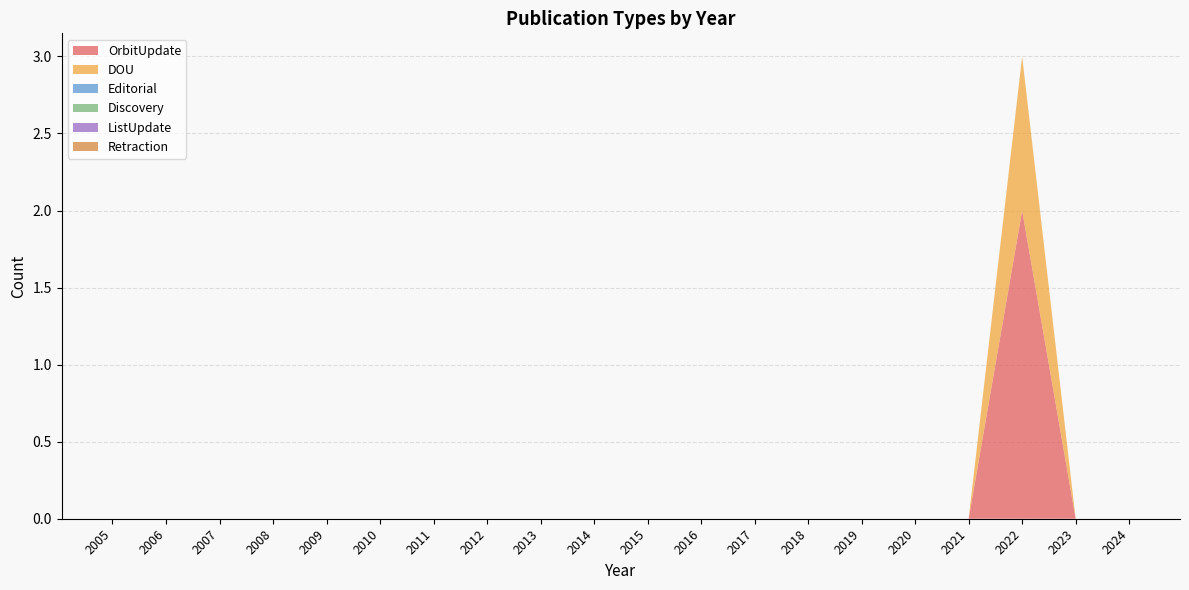

Reading left to right, extract all data points from this chart.

OrbitUpdate: 2005=0	2006=0	2007=0	2008=0	2009=0	2010=0	2011=0	2012=0	2013=0	2014=0	2015=0	2016=0	2017=0	2018=0	2019=0	2020=0	2021=0	2022=2	2023=0	2024=0
DOU: 2005=0	2006=0	2007=0	2008=0	2009=0	2010=0	2011=0	2012=0	2013=0	2014=0	2015=0	2016=0	2017=0	2018=0	2019=0	2020=0	2021=0	2022=1	2023=0	2024=0
Editorial: 2005=0	2006=0	2007=0	2008=0	2009=0	2010=0	2011=0	2012=0	2013=0	2014=0	2015=0	2016=0	2017=0	2018=0	2019=0	2020=0	2021=0	2022=0	2023=0	2024=0
Discovery: 2005=0	2006=0	2007=0	2008=0	2009=0	2010=0	2011=0	2012=0	2013=0	2014=0	2015=0	2016=0	2017=0	2018=0	2019=0	2020=0	2021=0	2022=0	2023=0	2024=0
ListUpdate: 2005=0	2006=0	2007=0	2008=0	2009=0	2010=0	2011=0	2012=0	2013=0	2014=0	2015=0	2016=0	2017=0	2018=0	2019=0	2020=0	2021=0	2022=0	2023=0	2024=0
Retraction: 2005=0	2006=0	2007=0	2008=0	2009=0	2010=0	2011=0	2012=0	2013=0	2014=0	2015=0	2016=0	2017=0	2018=0	2019=0	2020=0	2021=0	2022=0	2023=0	2024=0